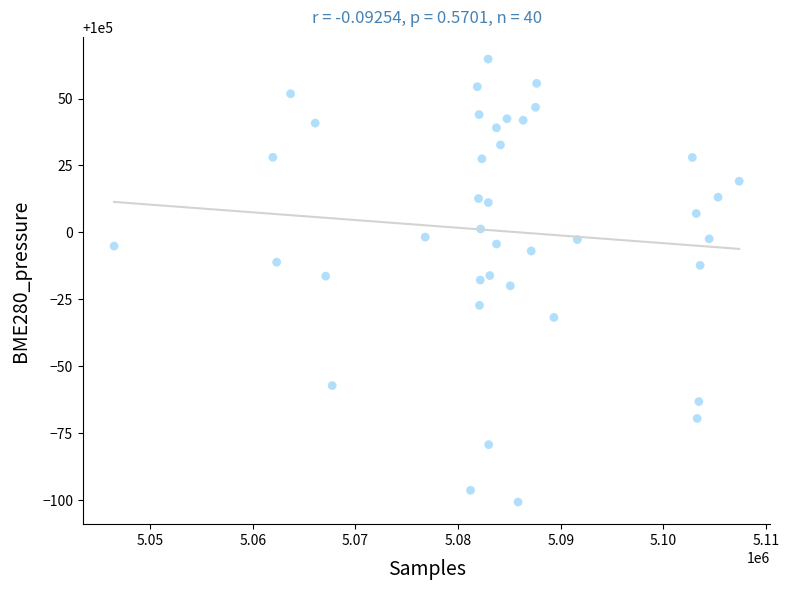

What is the range of X values (max minus min)?

60890.0